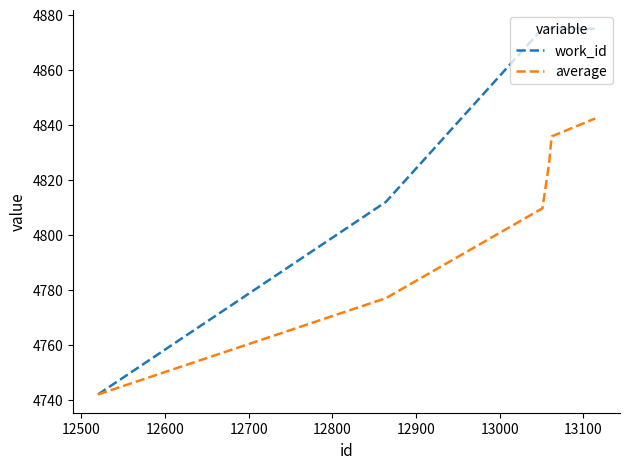

List the series in order of their peak value, lowest first.

average, work_id